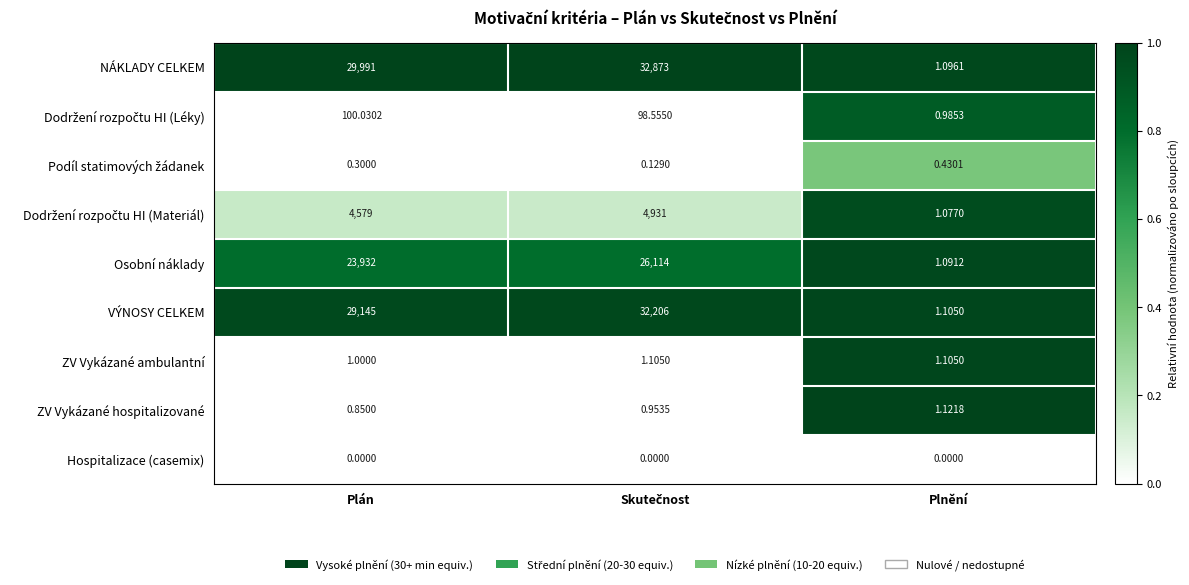

Which series has the widest spread of values?

NÁKLADY CELKEM